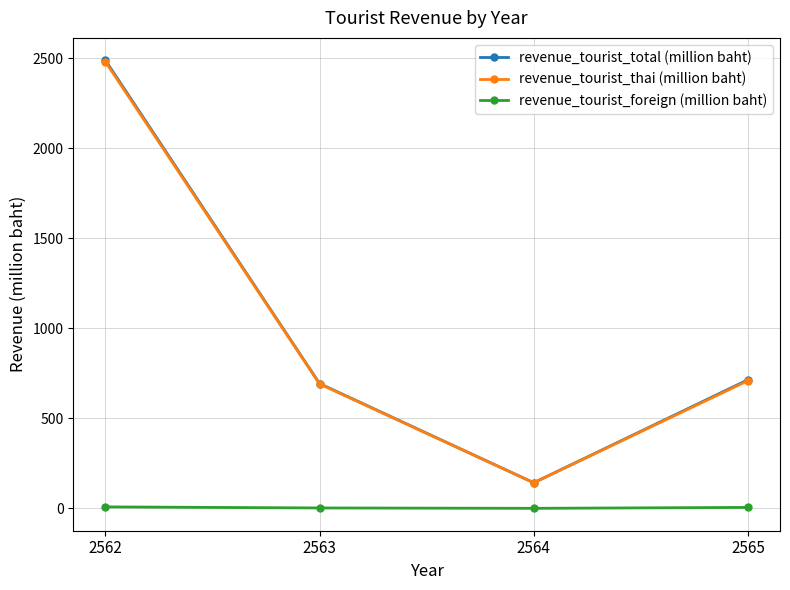

Which label corresponds to the largest value in the chart?

2562